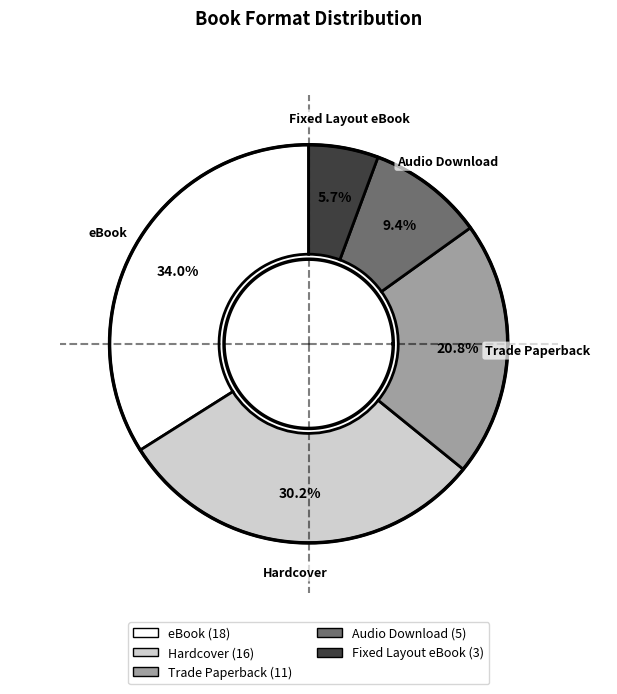

Is it true that Fixed Layout eBook is 6% of the pie?

True